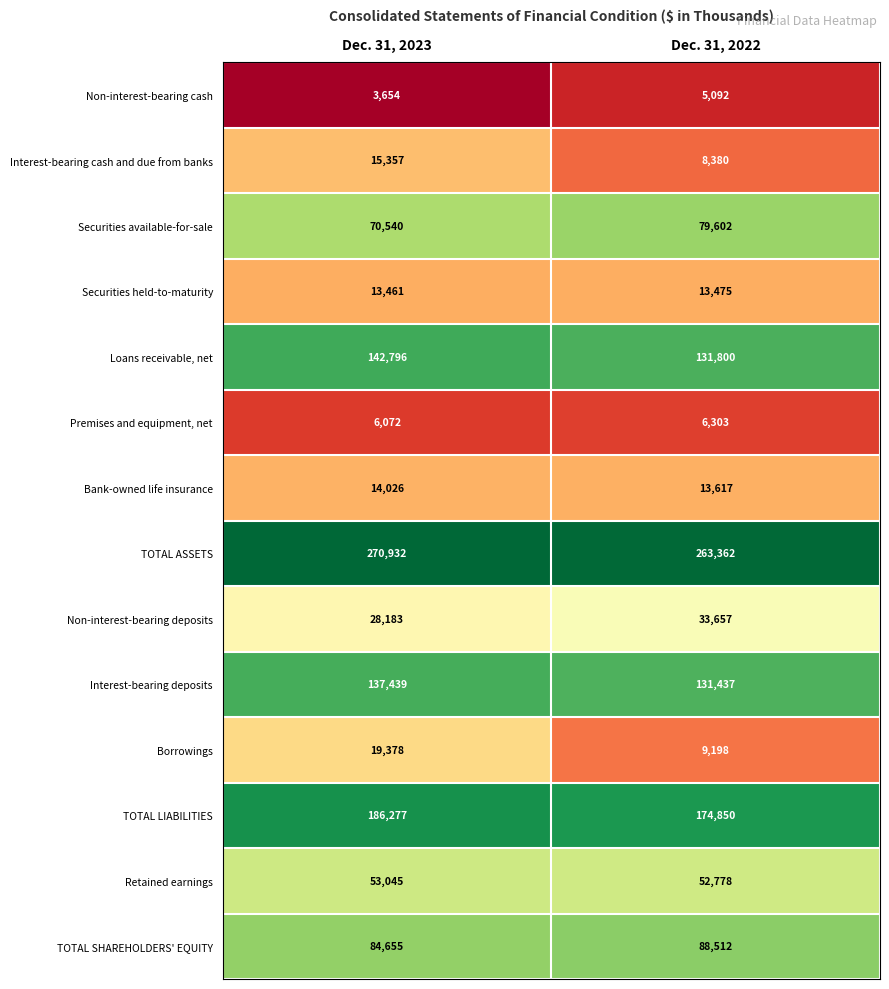

How many categories are shown in the chart?

2